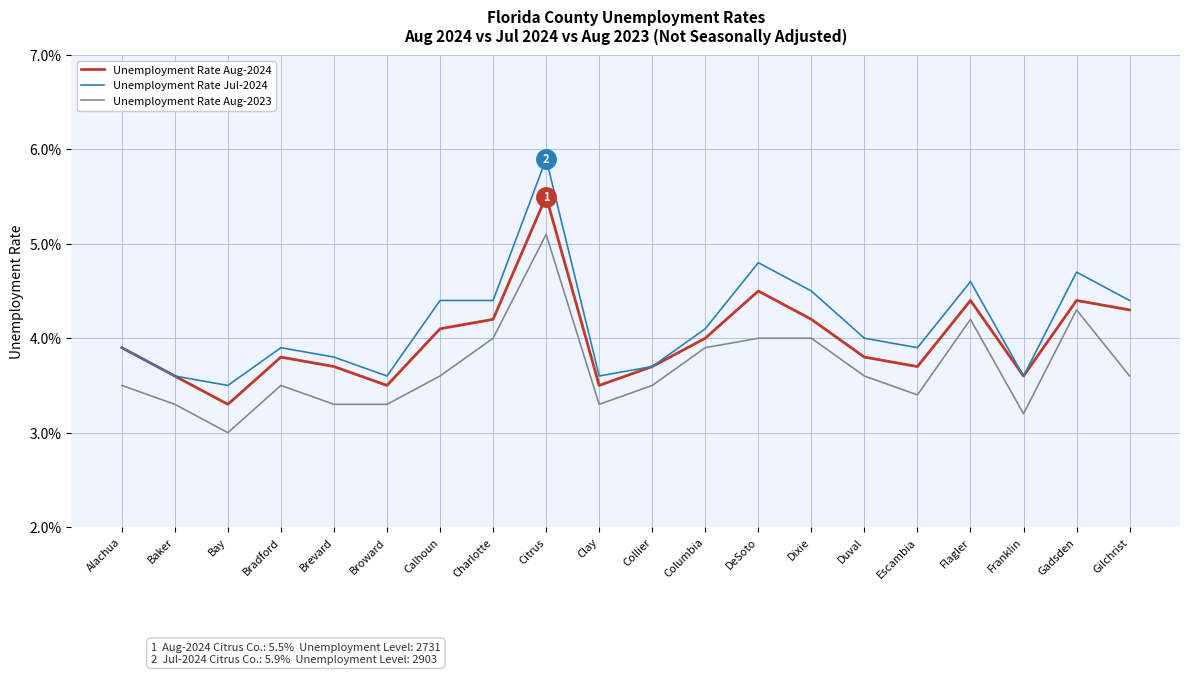

Does the chart have visible grid lines?

Yes